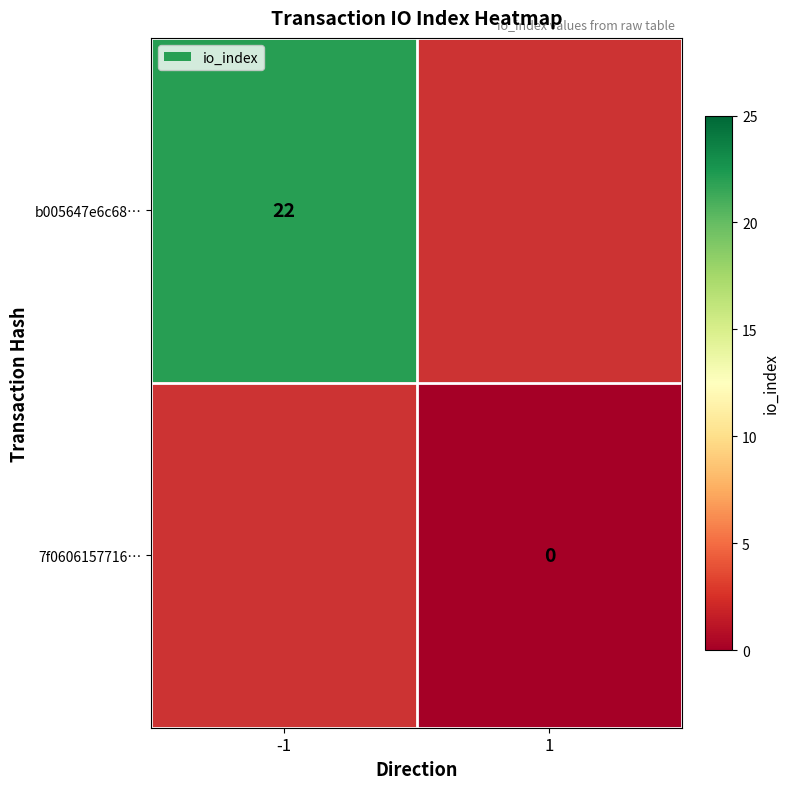

Is the value of 7f0606157716… at 1 greater than the value of b005647e6c68… at -1?

No